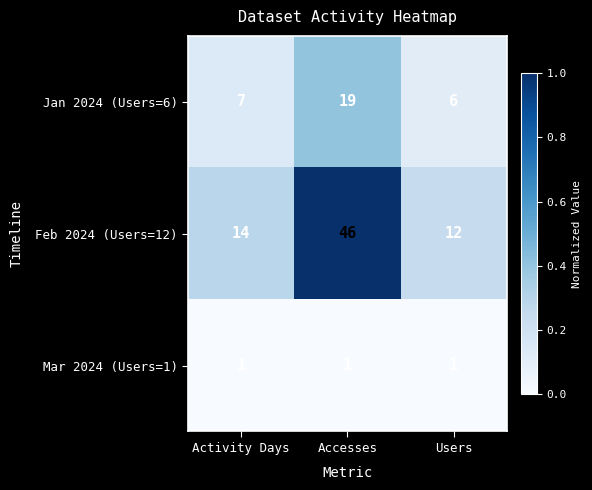

What value does the Jan 2024 (Users=6) series have at Accesses?

19